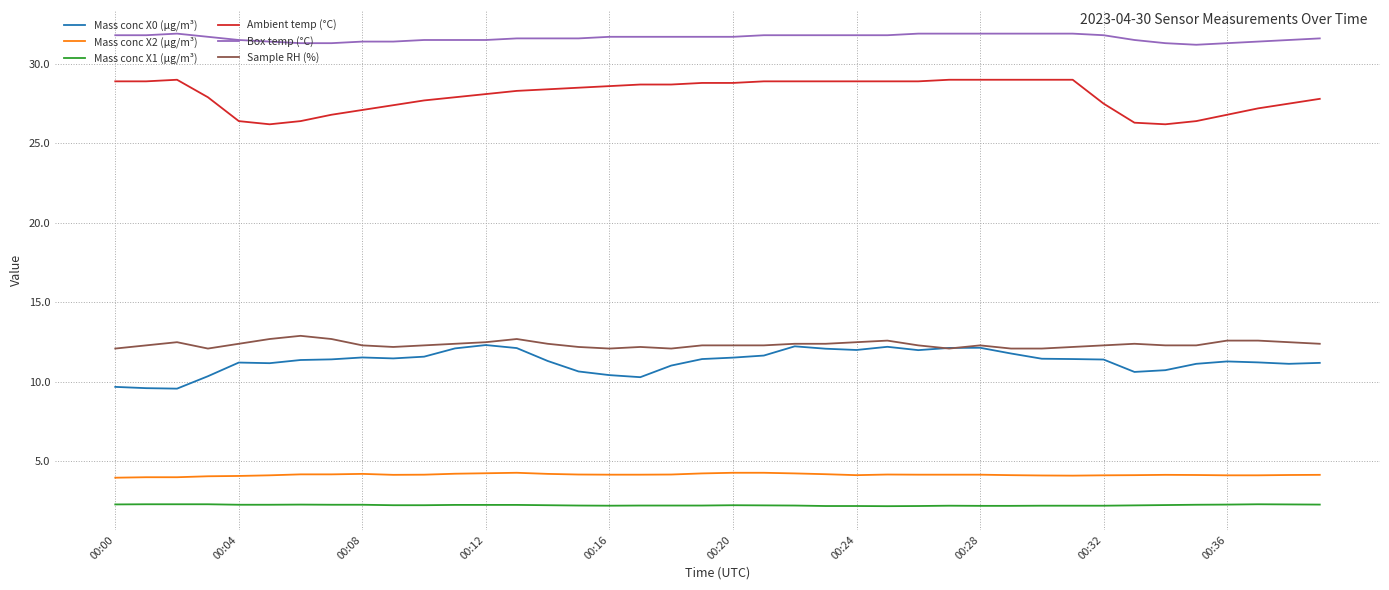

True or false: Box temp (°C) and Mass conc X0 (μg/m³) cross at least once.

False